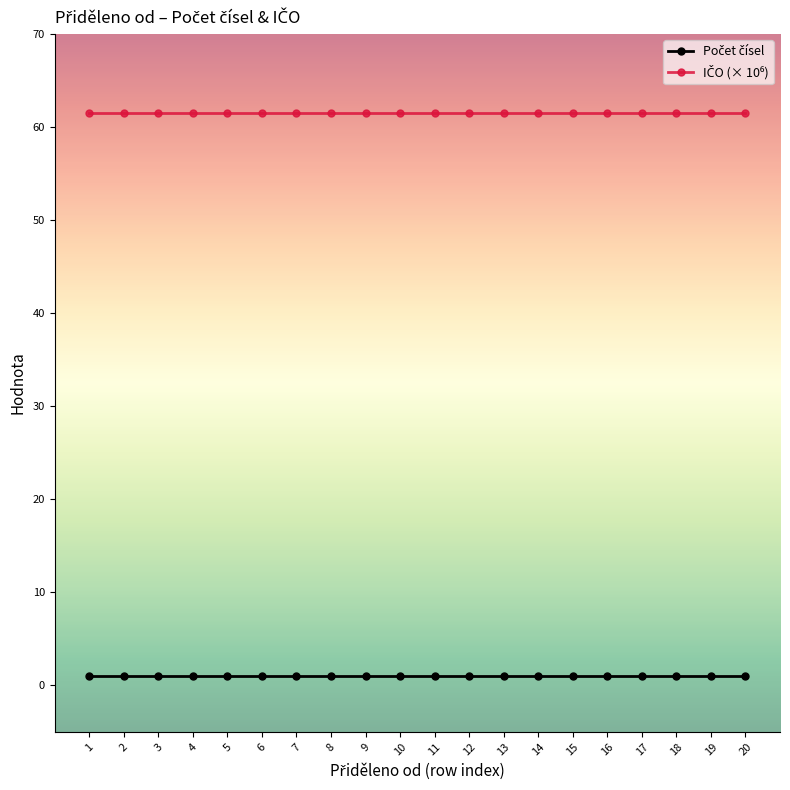

True or false: Počet čísel has a value of 1.0 at 8.

True